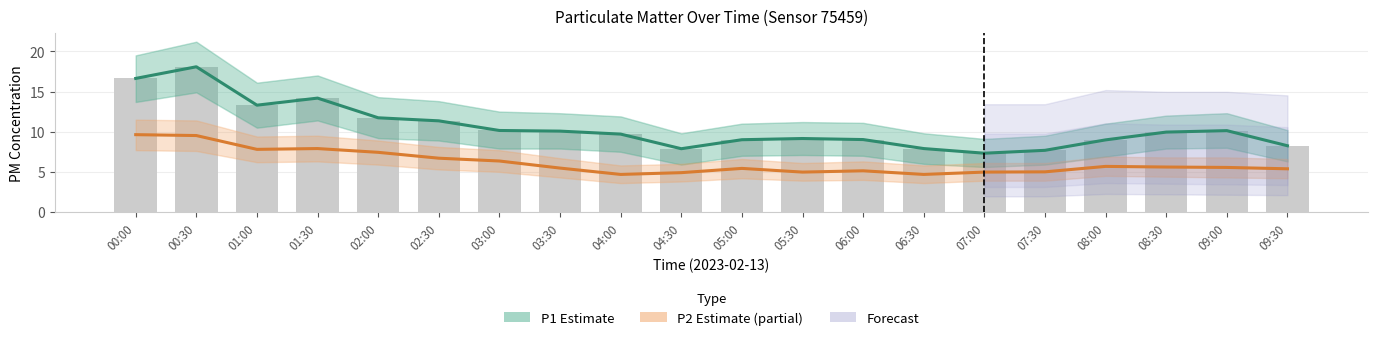

The value of Raw P1 readings at 04:00 is 9.7. True or false?

True